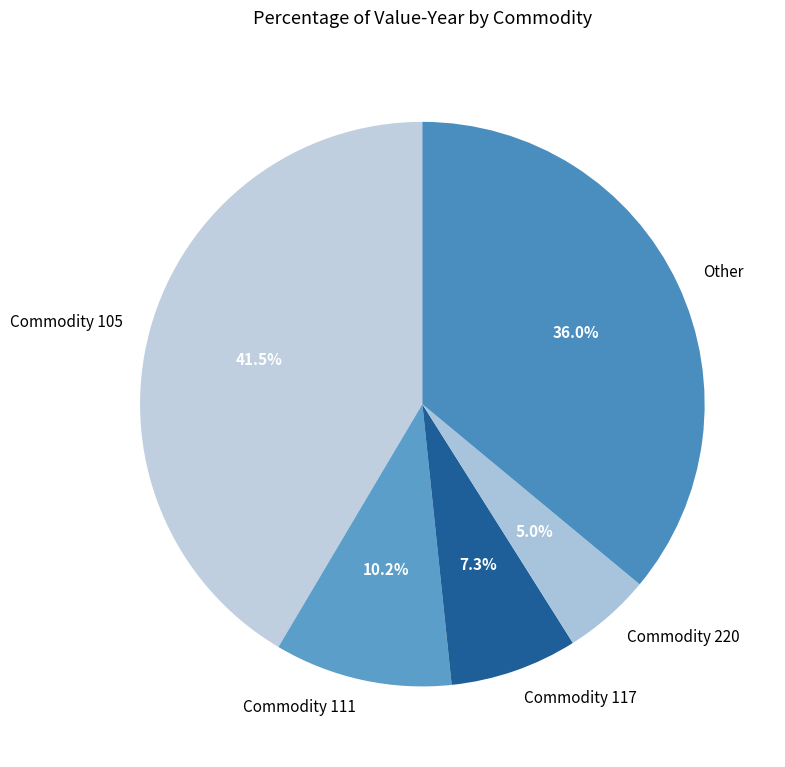

How many segments does this pie chart have?

5